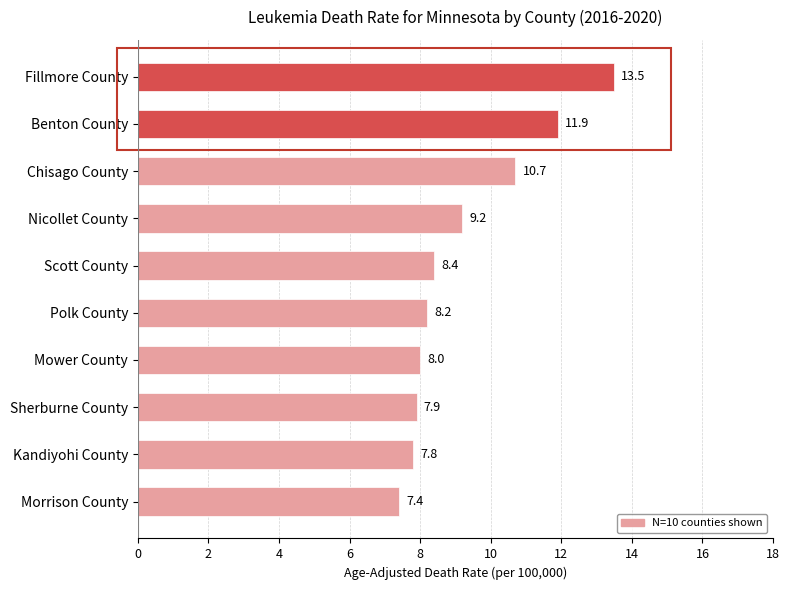

What is the label of the 4th bar from the bottom?

Mower County